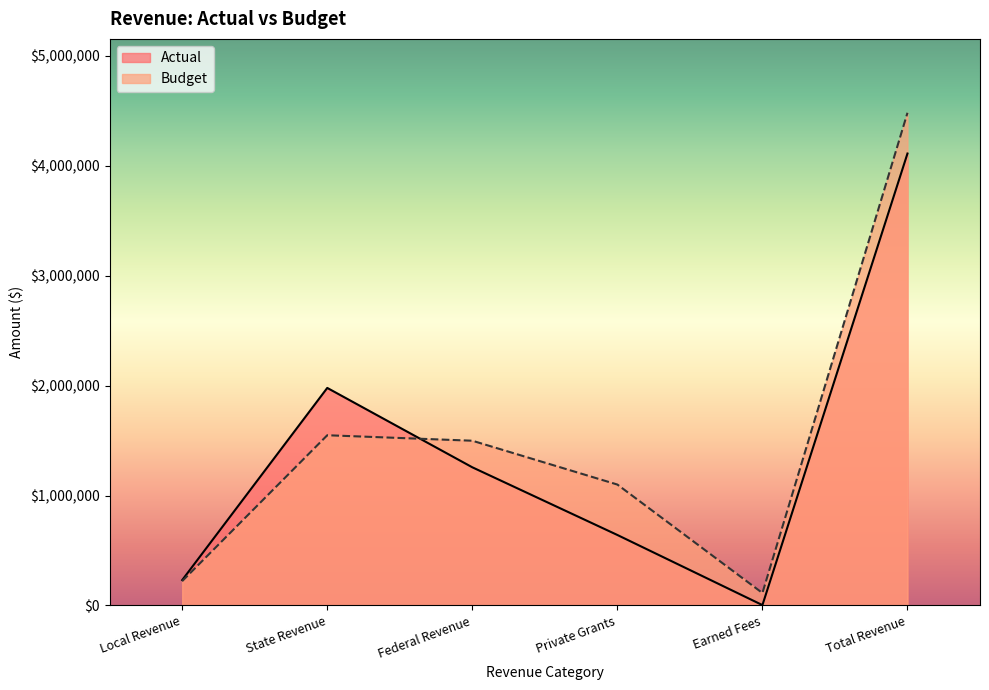

What is the sum of the Actual values at Earned Fees and Private Grants?

644546.7